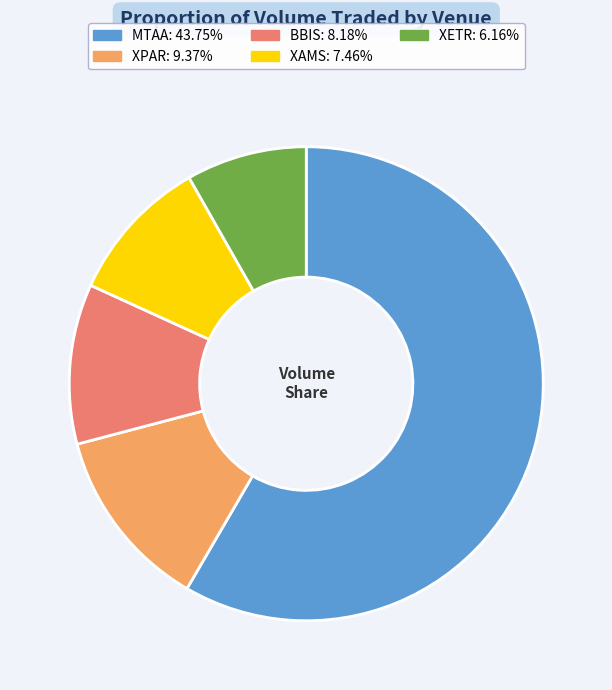

Which category has the biggest portion of the pie?

MTAA